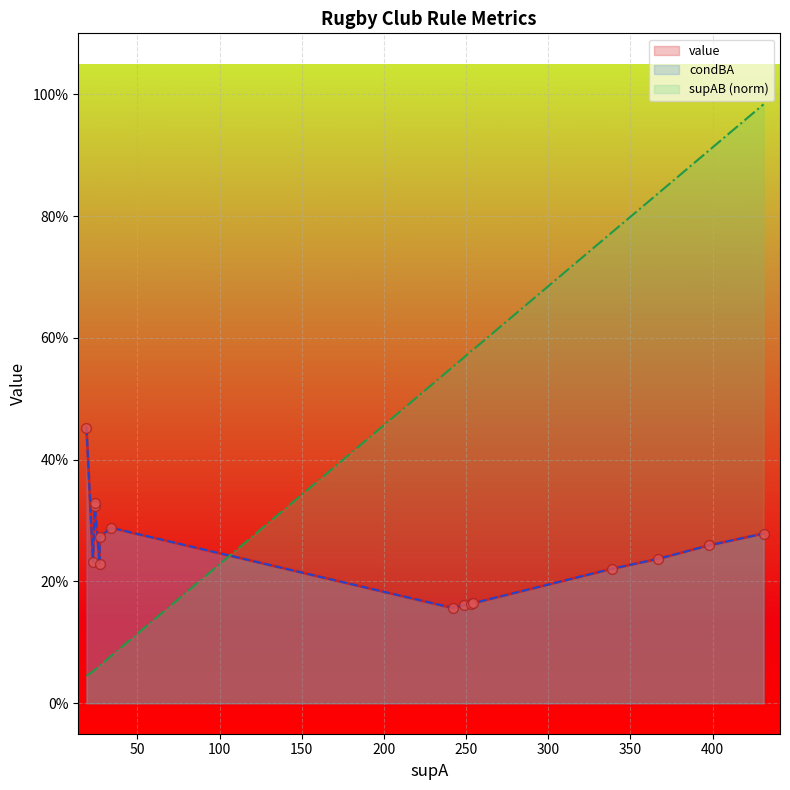

What is the total value across all series at 367?

1.3